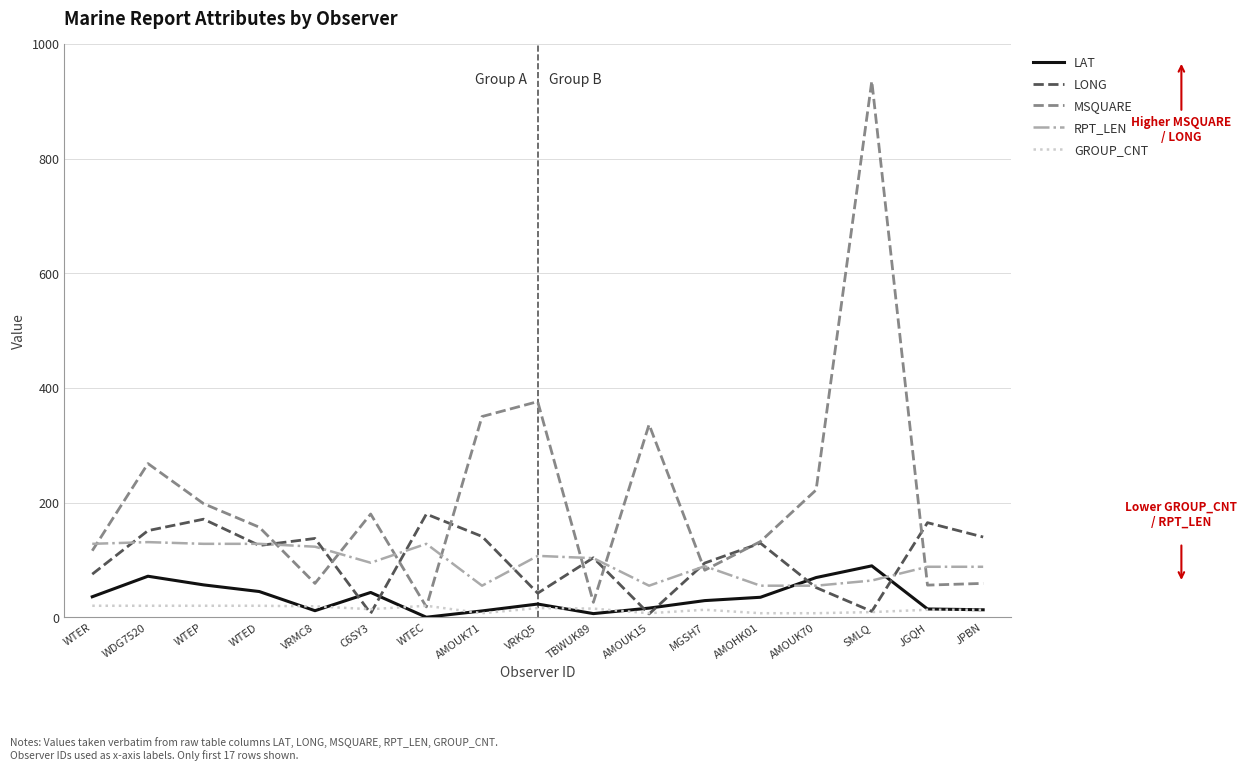

True or false: MSQUARE and RPT_LEN intersect in this chart.

True